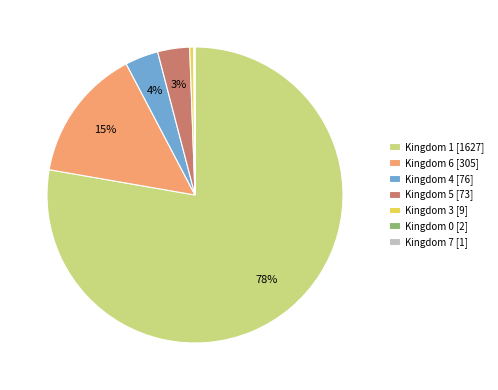

The Kingdom 5 [73] slice represents 10% of the pie. True or false?

False